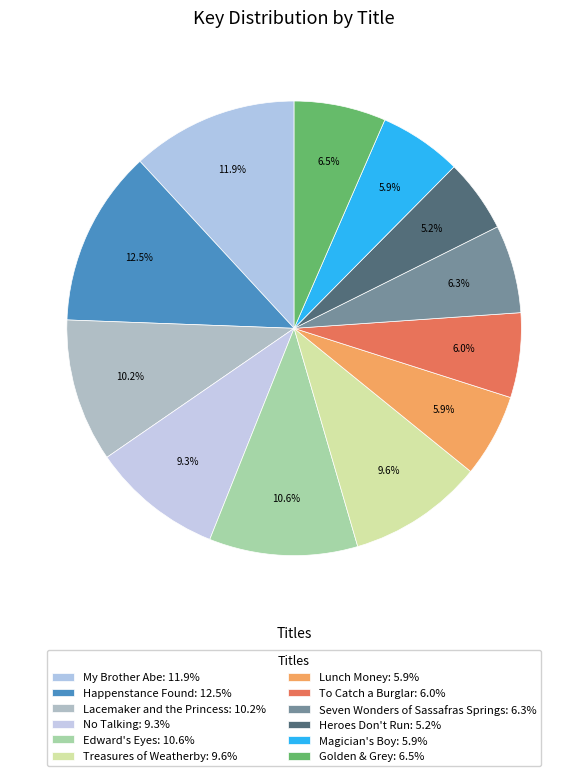

How many segments does this pie chart have?

12